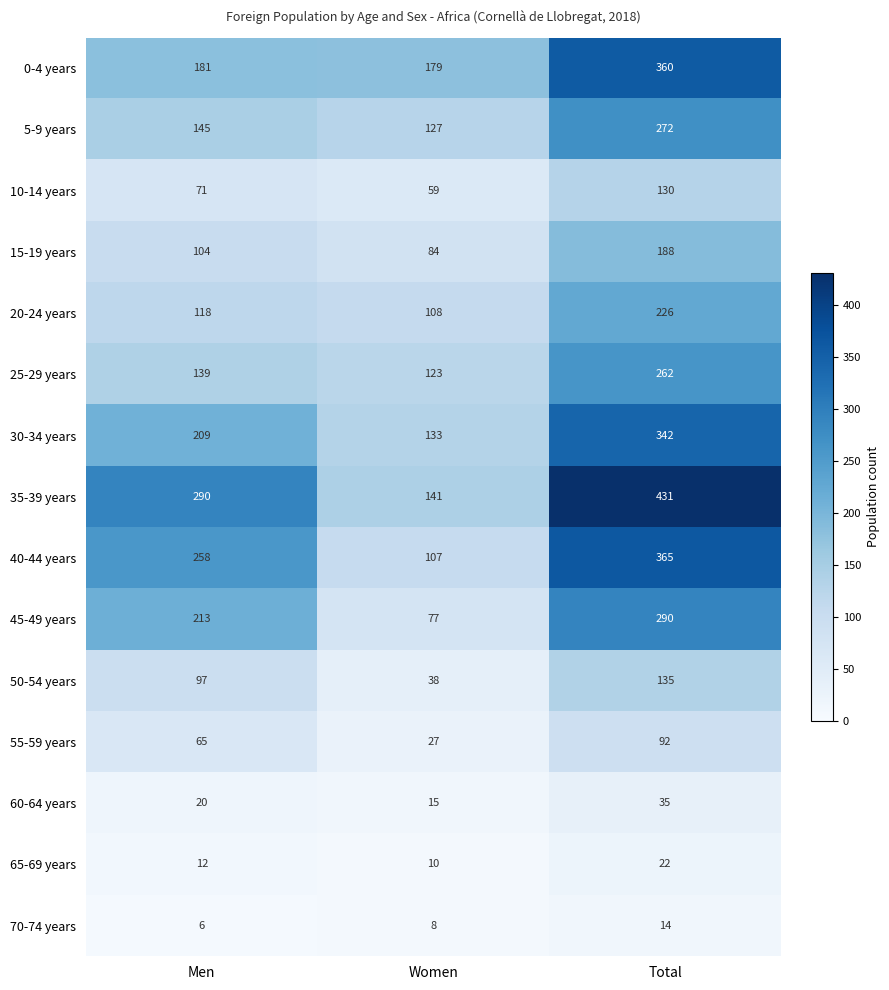

Which series has the widest spread of values?

35-39 years